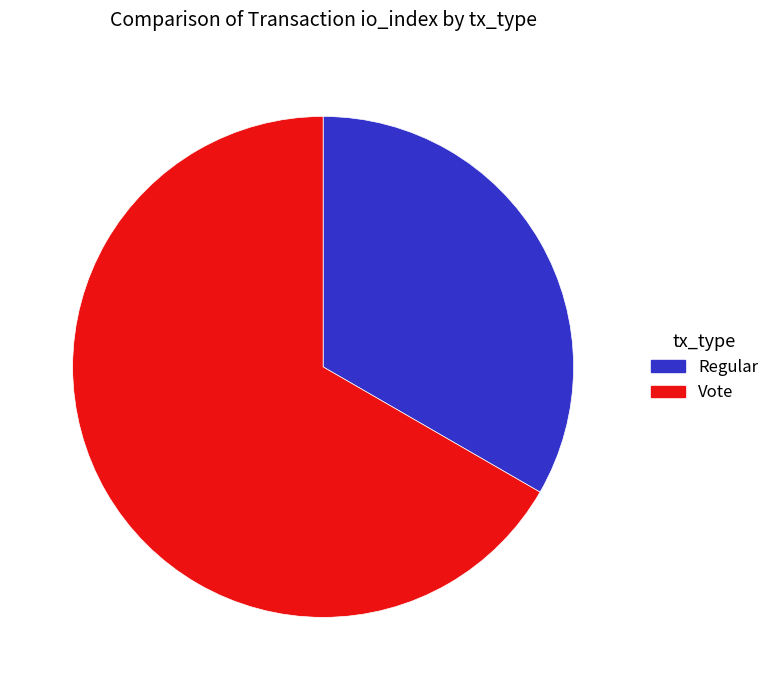

True or false: Regular accounts for 19% of the total.

False